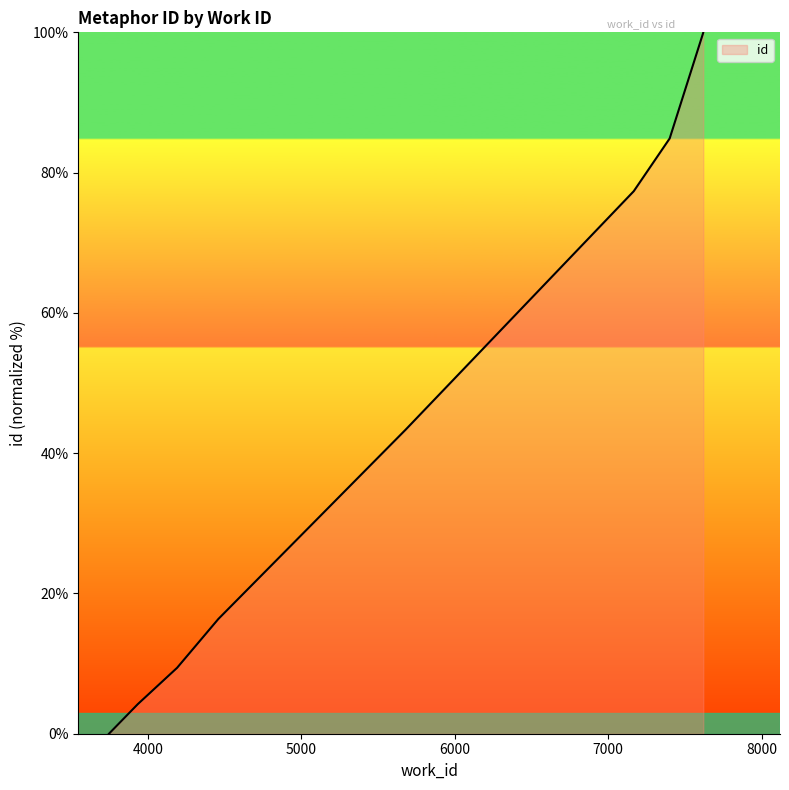

What is the sum of the values at 5680 and 7166?

120.7